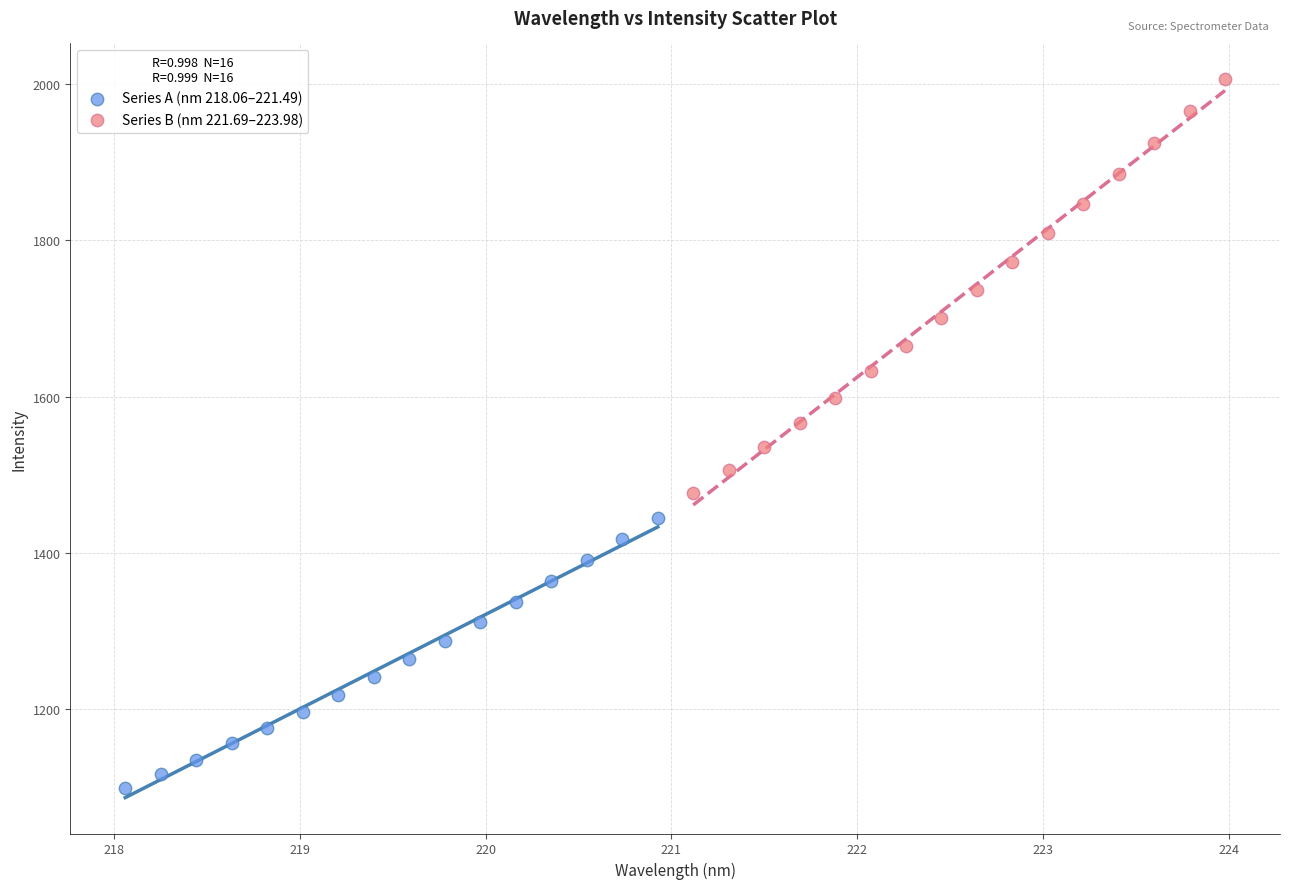

Which series reaches the minimum Y coordinate?

Series A (nm 218.06–221.49)